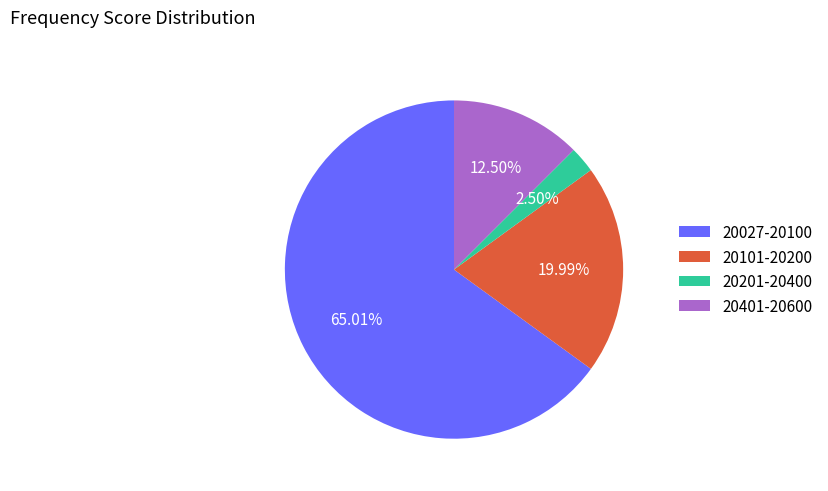

What is the smallest slice in the pie chart?

20201-20400